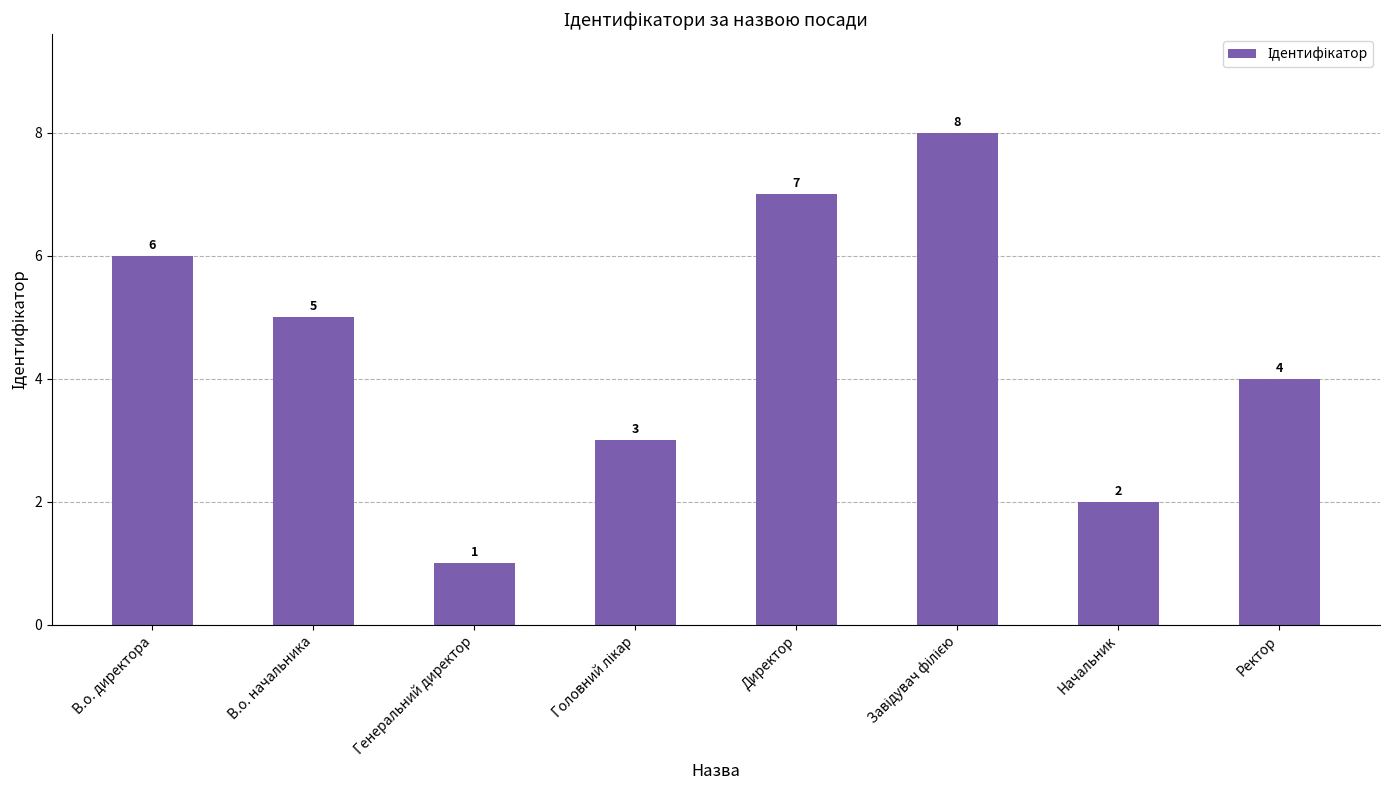

How many values are below 5?

4